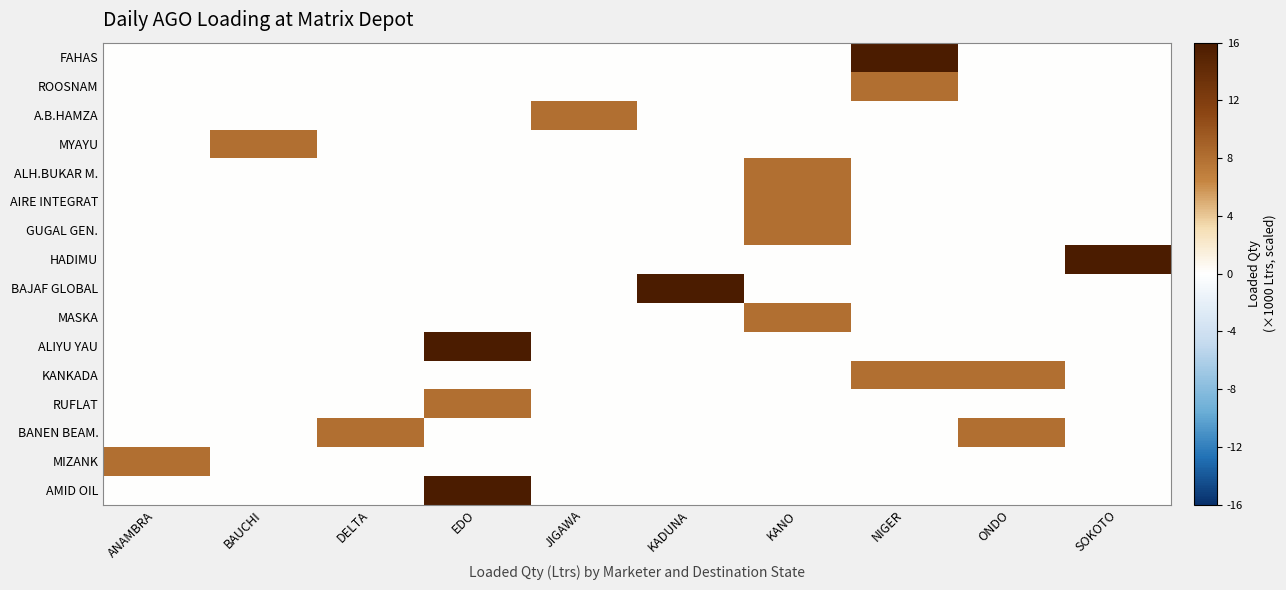

Which series changed the most between KADUNA and KANO?

BAJAF GLOBAL